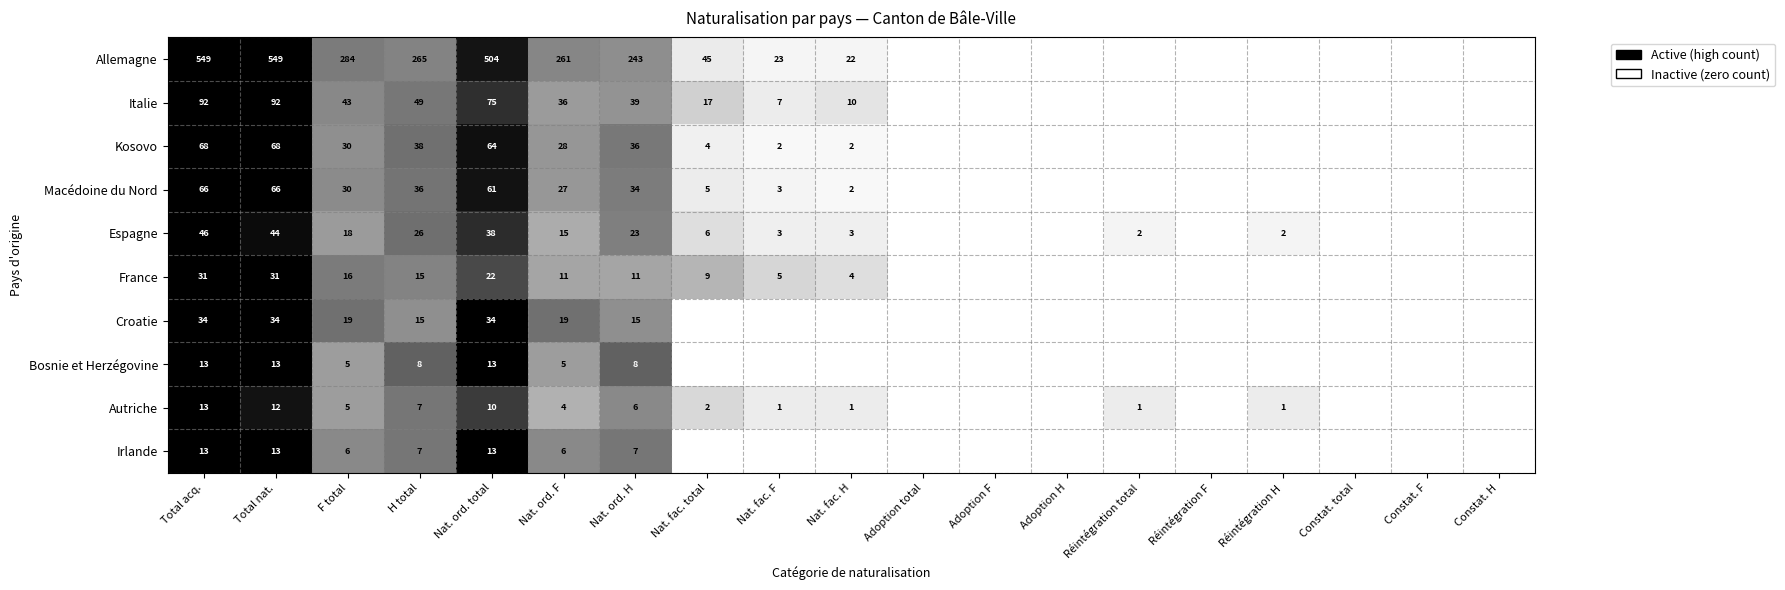

The Autriche series shows 13 at Nat. ord. total. True or false?

False